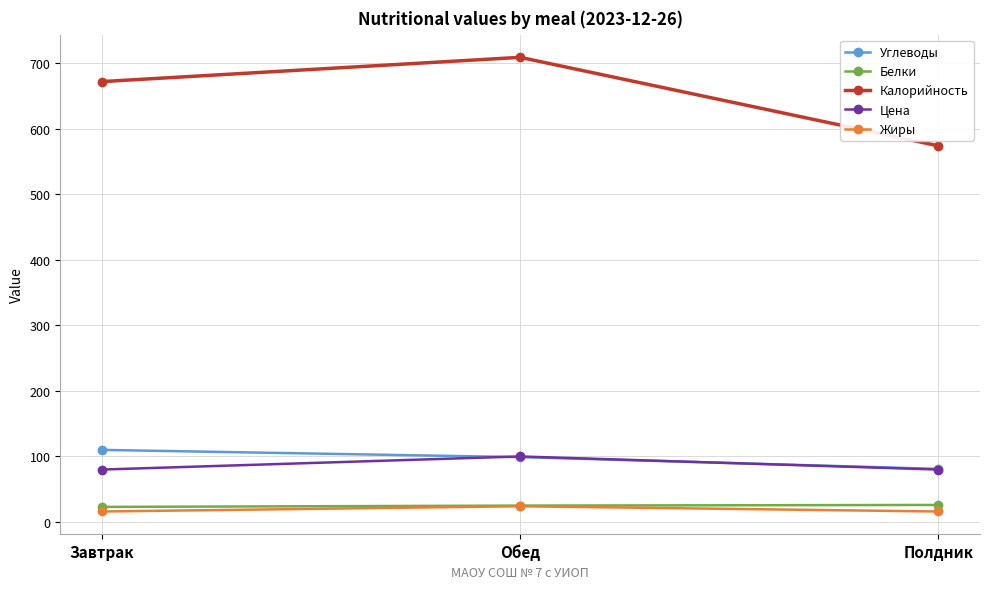

What is the value of the Калорийность point at the 3rd from the left?

574